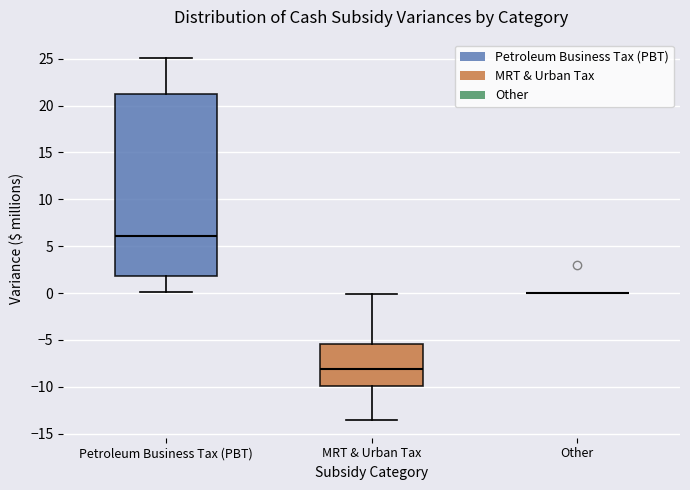

Reading left to right, transcribe this box plot: for each box, give where its median line is, the range the box spans, and where its two whiskers end, as read against the y-axis. The values are not printed on the chart, so give them approximately, as read against the axis.

Petroleum Business Tax (PBT): median 6.0, box 2.0 to 21.0, whiskers 0.0 to 25.0
MRT & Urban Tax: median -8.0, box -10.0 to -5.5, whiskers -13.5 to 0.0
Other: box collapsed to a line at 0.0, whiskers 0.0 to 0.0